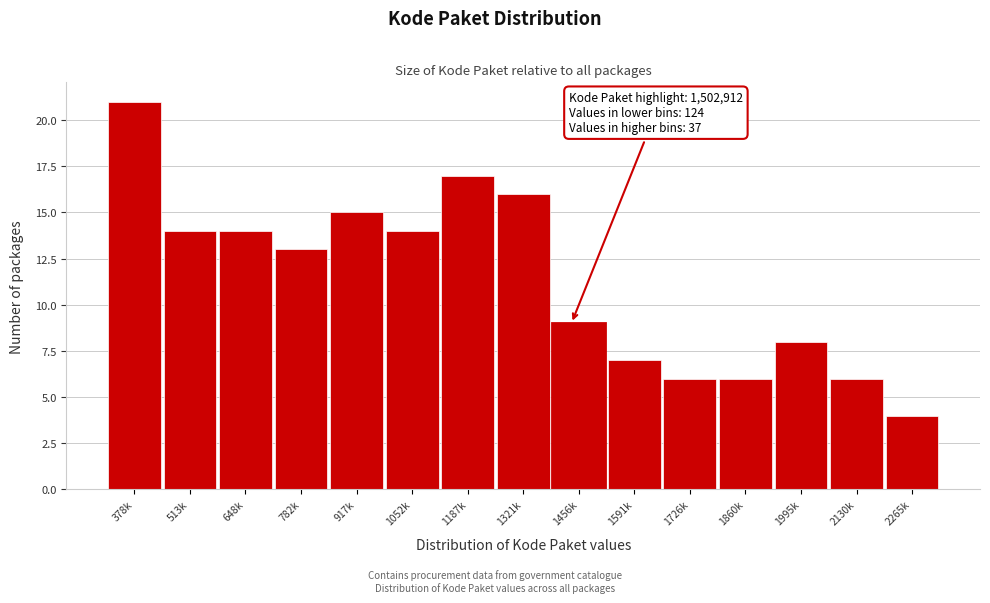

Reading left to right, list all the values displayed in this chart.

21	14	14	13	15	14	17	16	9	7	6	6	8	6	4